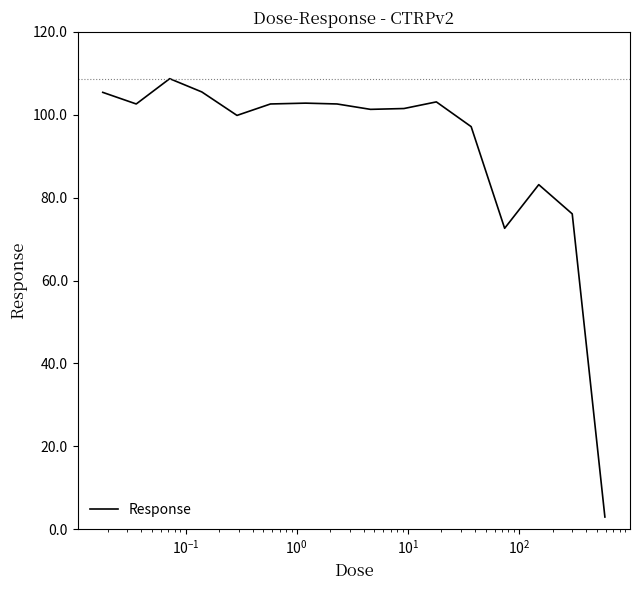

What is the difference between the maximum and minimum values?

105.7